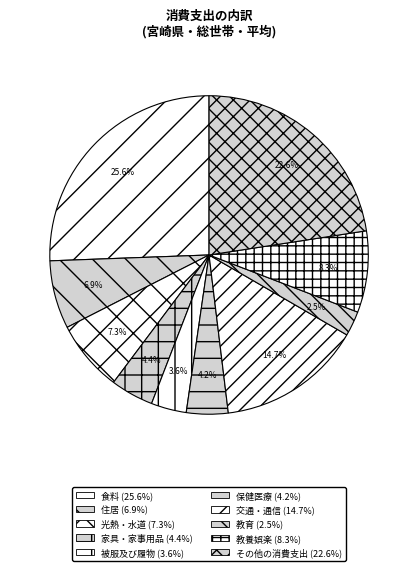

Which category has the biggest portion of the pie?

食料